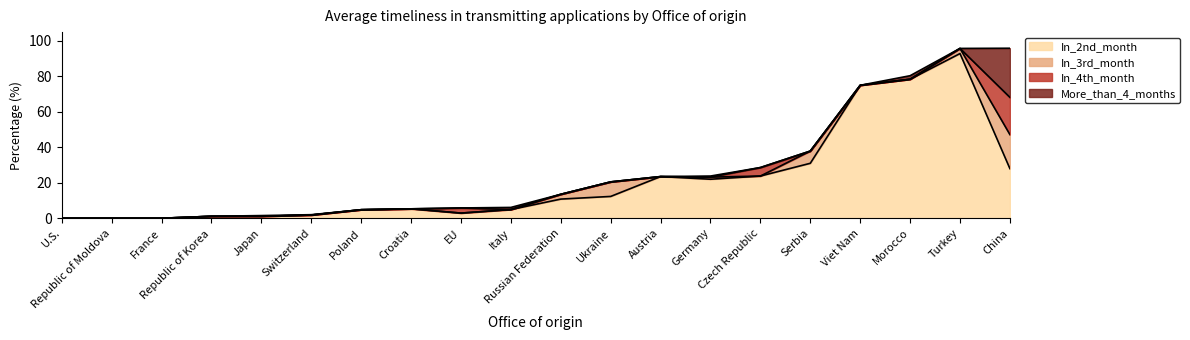

True or false: In_2nd_month and In_3rd_month cross at least once.

False